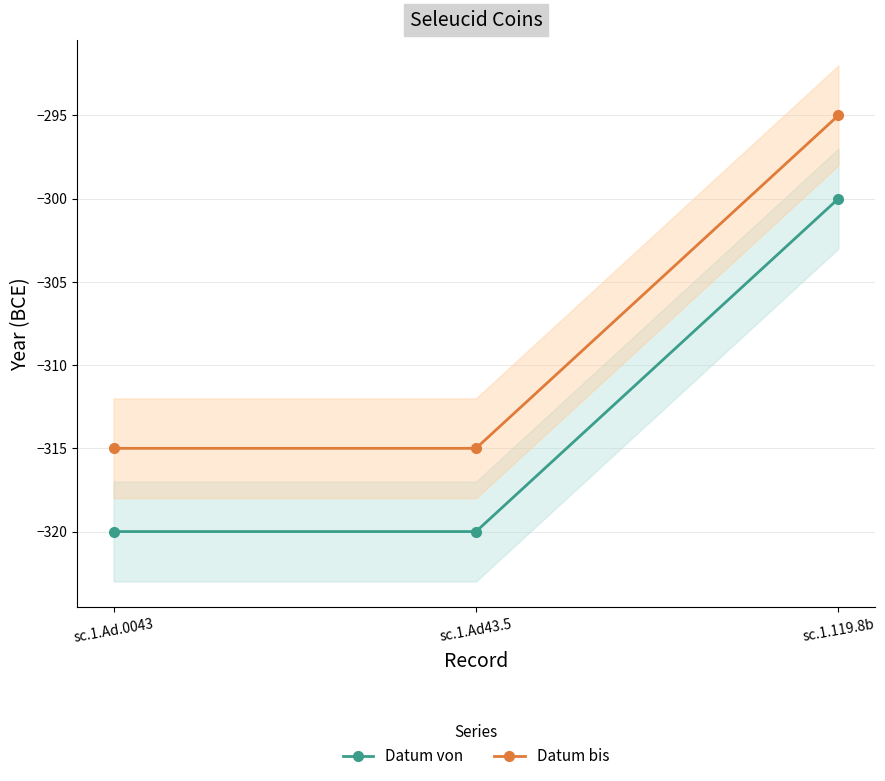

Between sc.1.Ad.0043 and sc.1.119.8b, which series saw the biggest shift?

Datum von